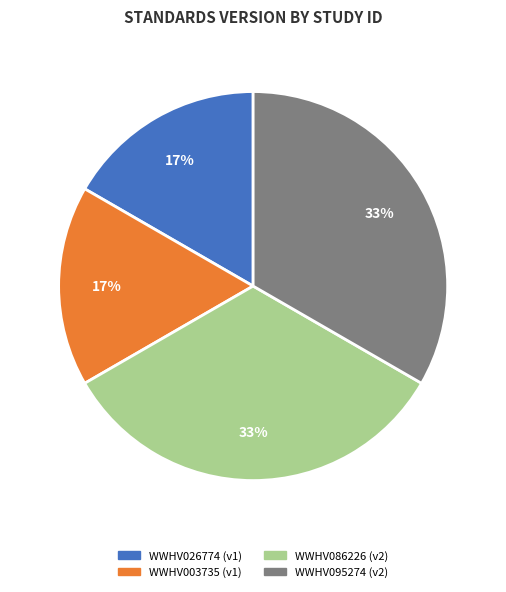

To the nearest percent, what is the average slice percentage?

25%